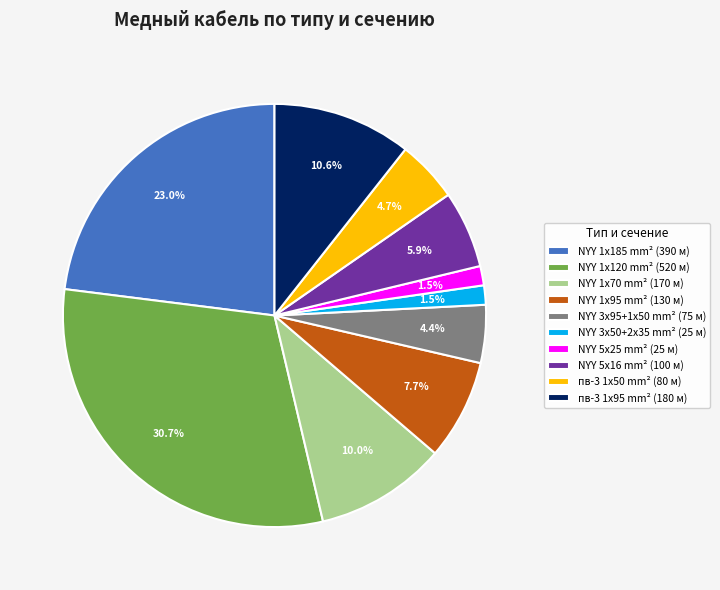

Does any single category account for the majority?

No